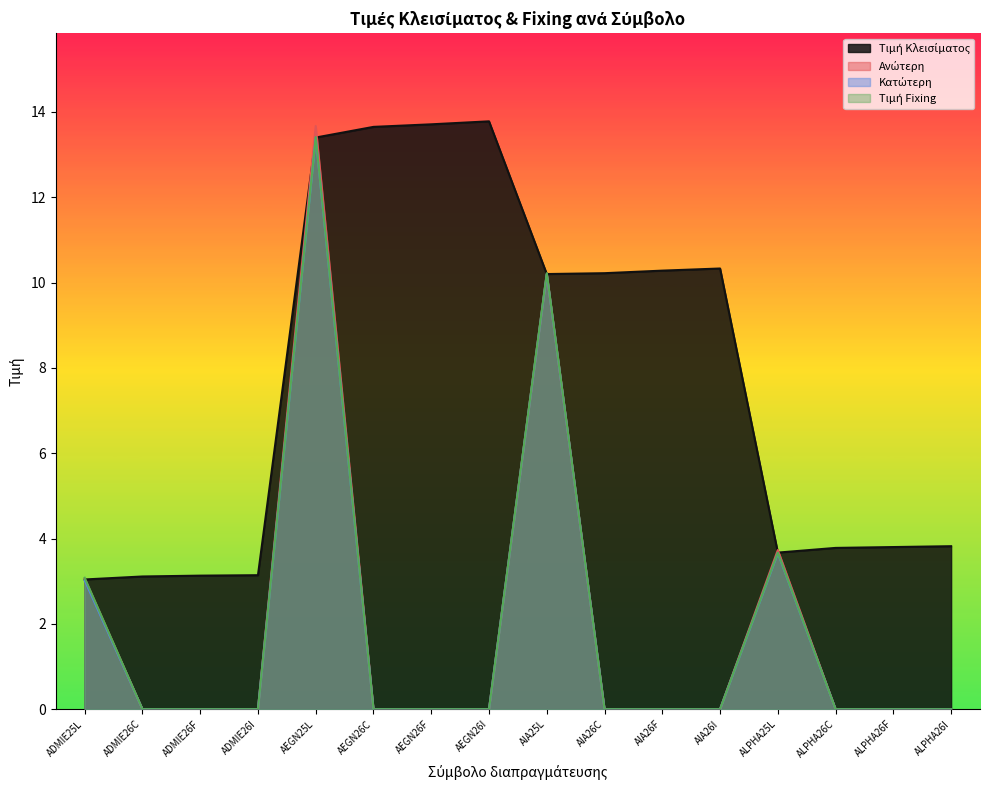

Which series has the largest total across all categories?

Τιμή Κλεισίματος